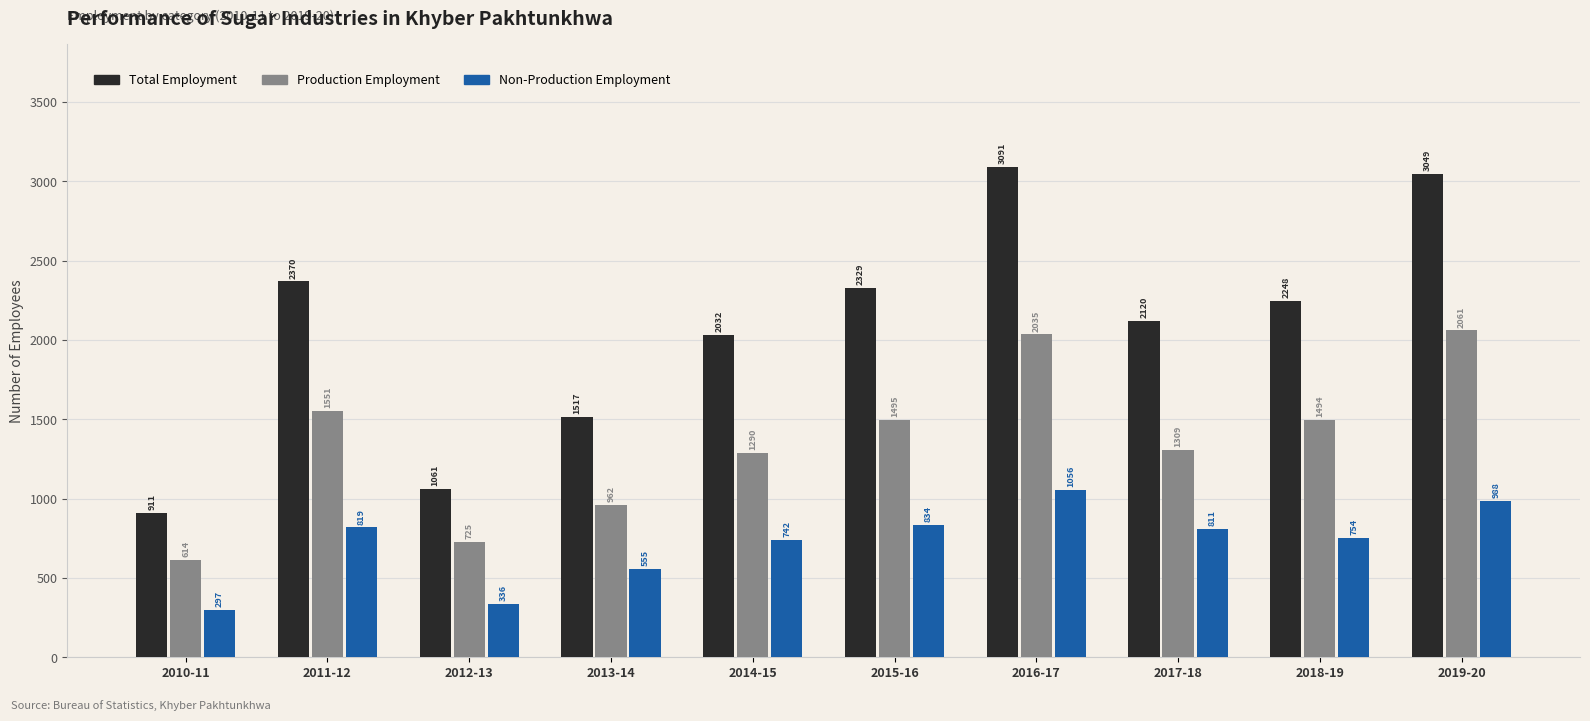

What is the greatest value displayed?

3091